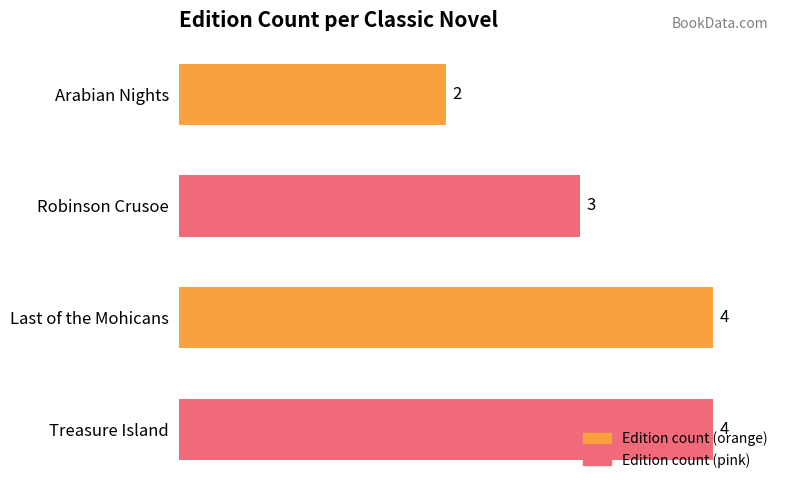

Are the bars horizontal?

Yes